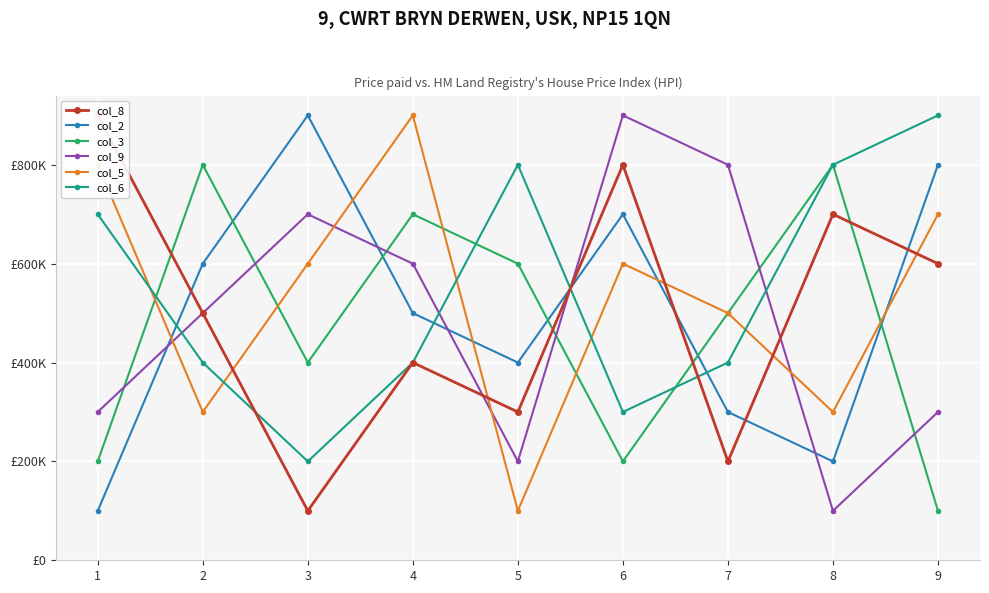

How many data points in col_8 are less than 500000?

4